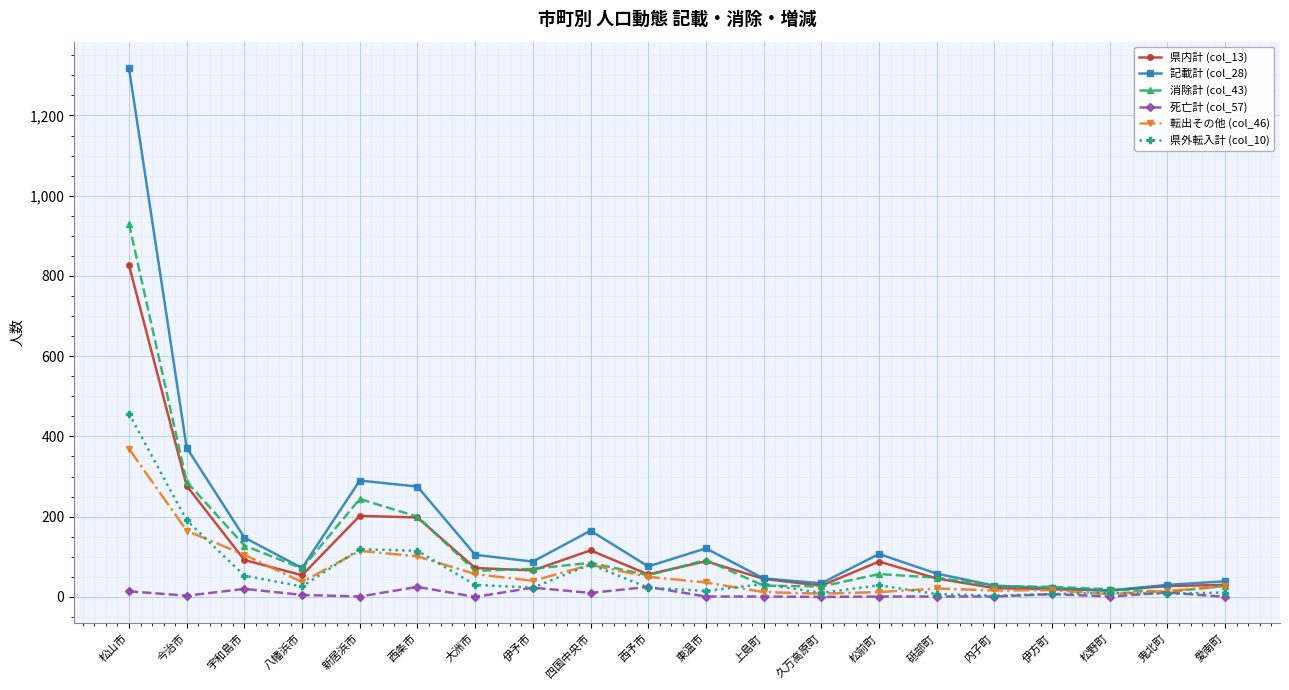

The 消除計 (col_43) series shows 128 at 宇和島市. True or false?

True